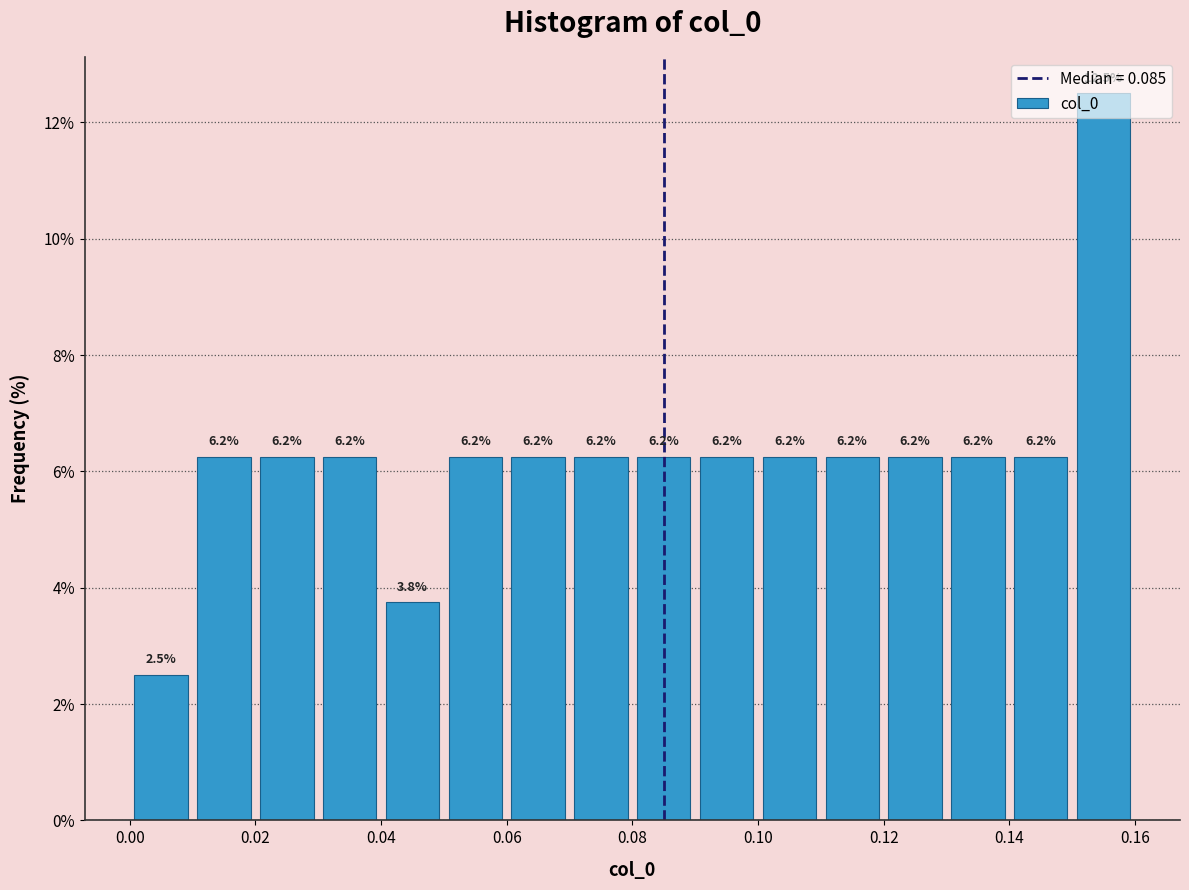

Over which range of the x-axis is the bar tallest?

0.15 to 0.16